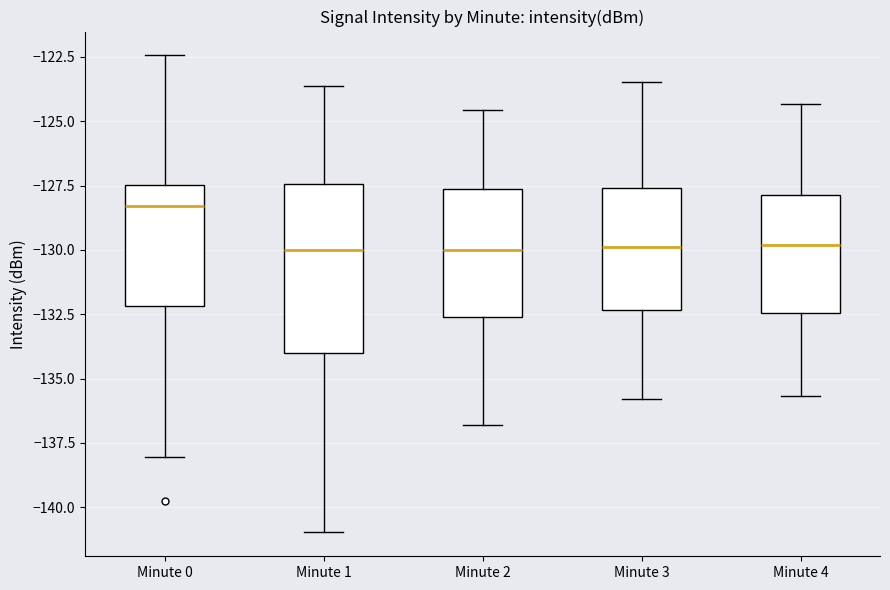

Reading left to right, transcribe this box plot: for each box, give where its median line is, the range the box spans, and where its two whiskers end, as read against the y-axis. The values are not printed on the chart, so give them approximately, as read against the axis.

Minute 0: median -128.5, box -132.0 to -127.5, whiskers -138.0 to -122.5
Minute 1: median -130.0, box -134.0 to -127.5, whiskers -141.0 to -123.5
Minute 2: median -130.0, box -132.5 to -127.5, whiskers -137.0 to -124.5
Minute 3: median -130.0, box -132.5 to -127.5, whiskers -136.0 to -123.5
Minute 4: median -130.0, box -132.5 to -128.0, whiskers -135.5 to -124.5